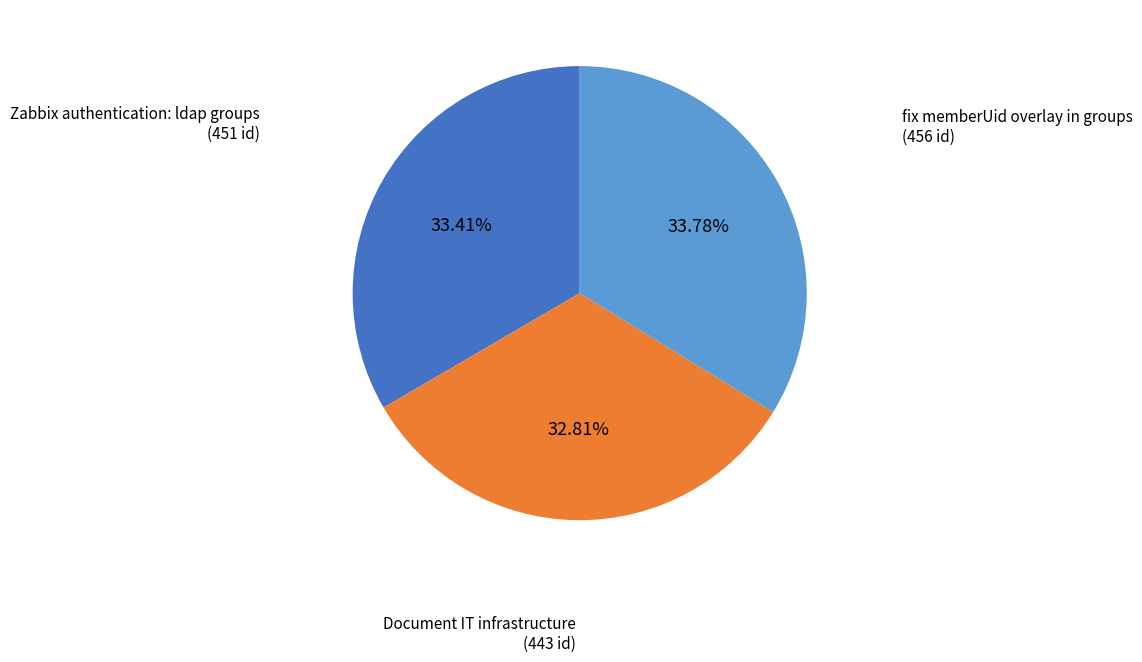

Does any single category account for the majority?

No